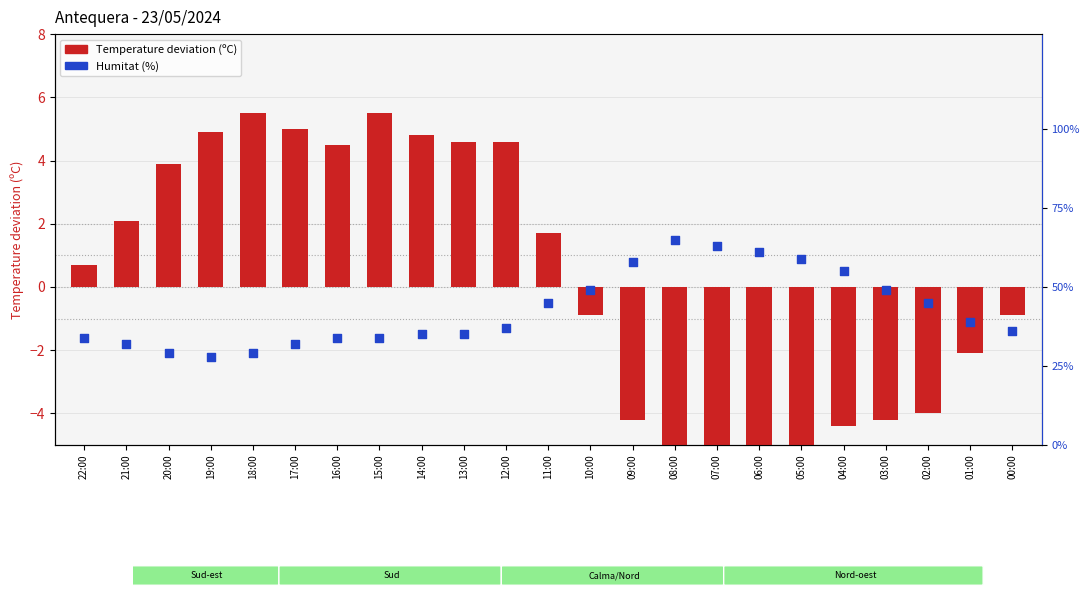

What are all the series names shown in the legend?

Temperature deviation (ºC), Humitat (%)